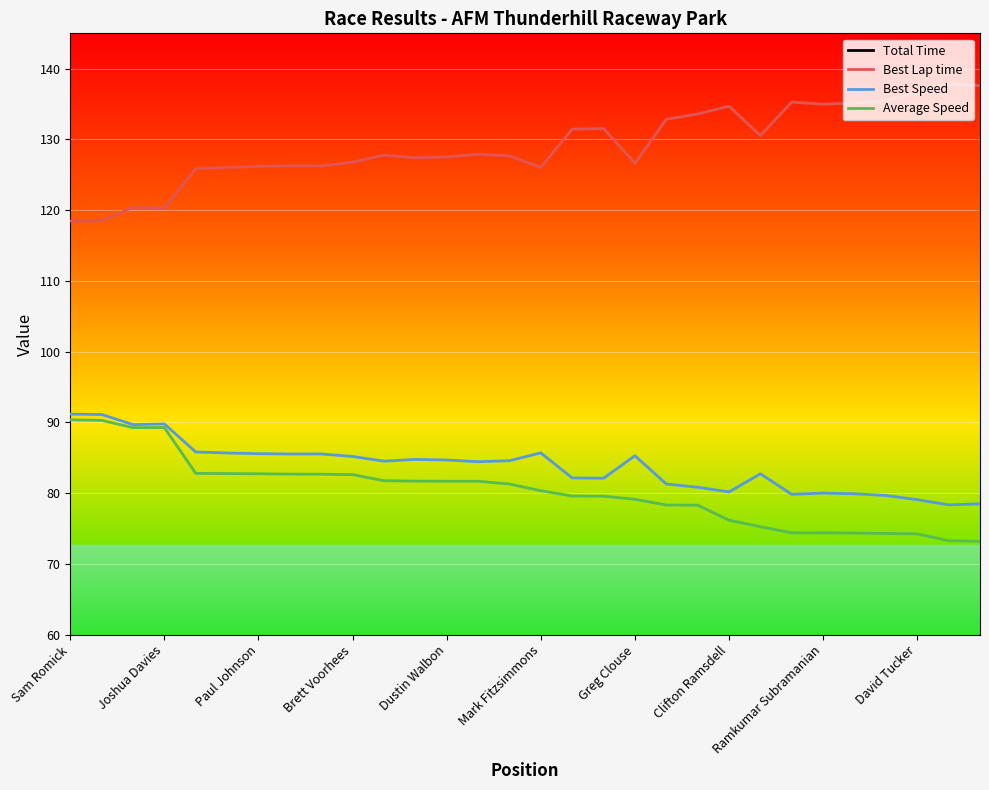

Rank the series by their maximum value, from highest to lowest.

Total Time, Best Lap time, Best Speed, Average Speed